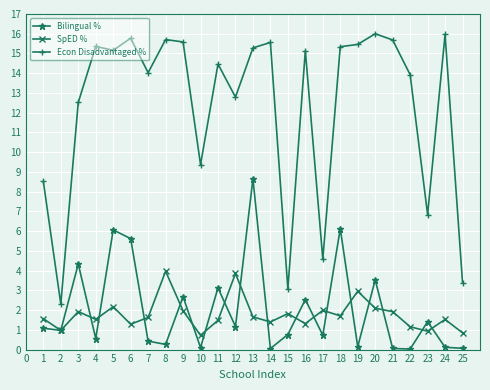

Which series has the widest spread of values?

Econ Disadvantaged %